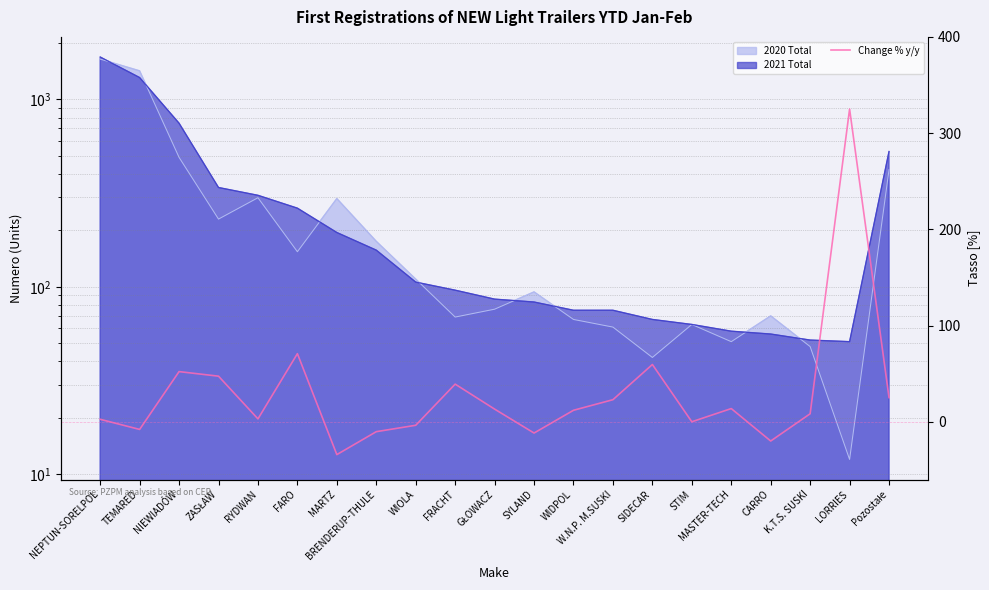

What position from the left is WIOLA?

9